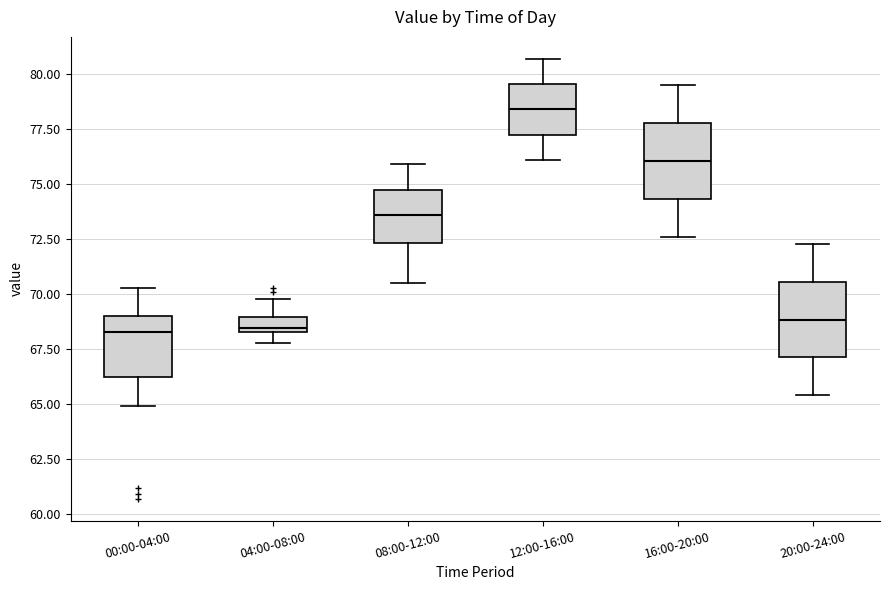

Which box's median line is the highest?

12:00-16:00